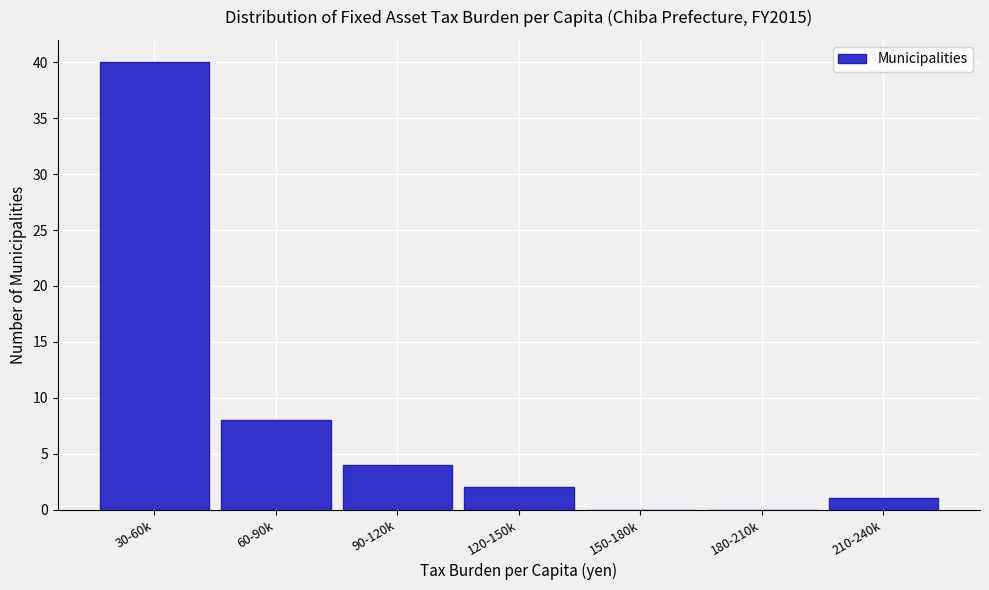

Reading left to right, extract all data points from this chart.

30-60k=40	60-90k=8	90-120k=4	120-150k=2	150-180k=0	180-210k=0	210-240k=1